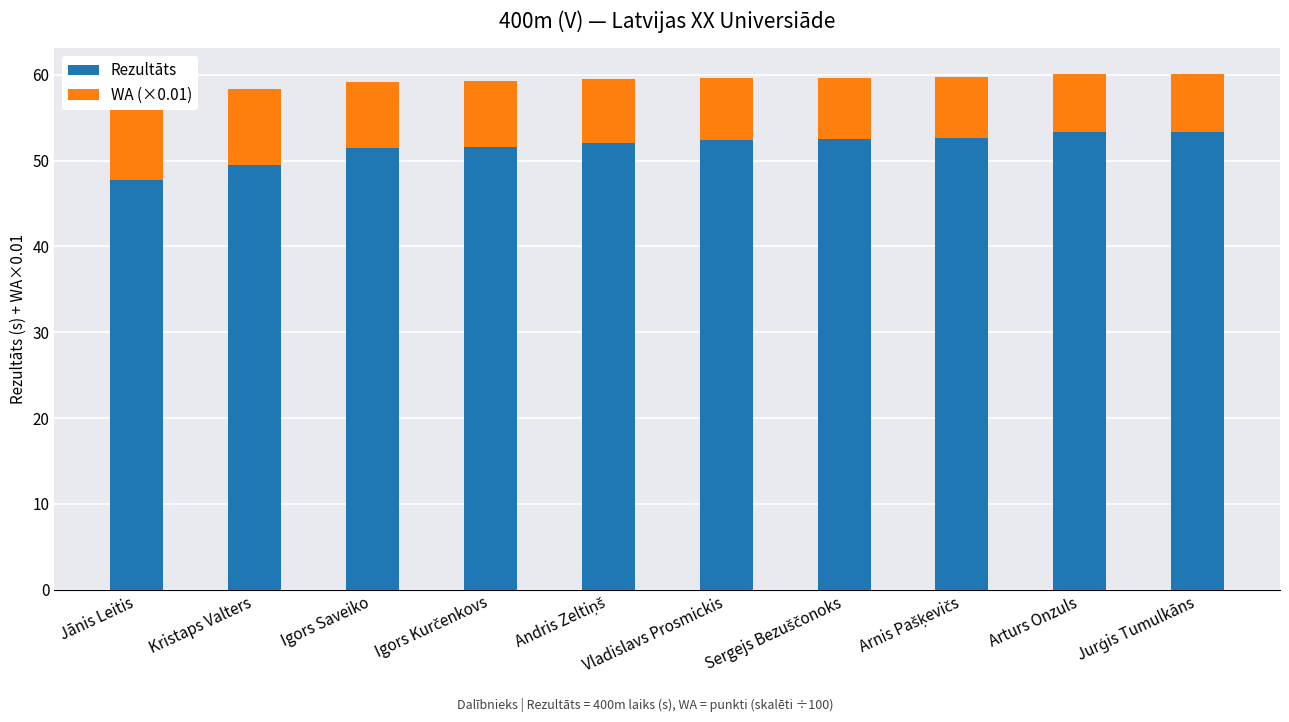

Which series has the largest range (max minus min)?

Rezultāts